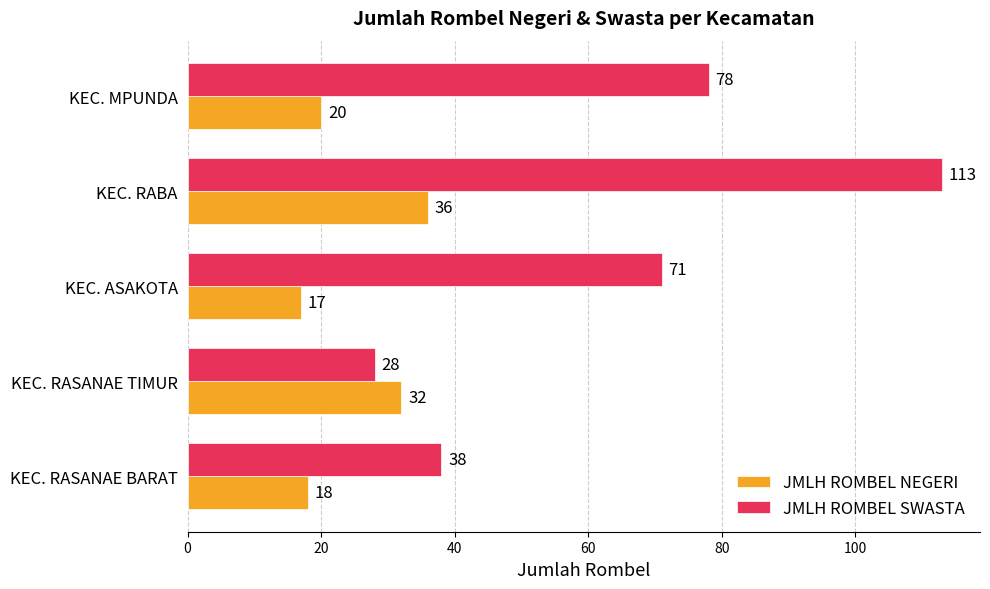

Which label corresponds to the largest value in the chart?

KEC. RABA